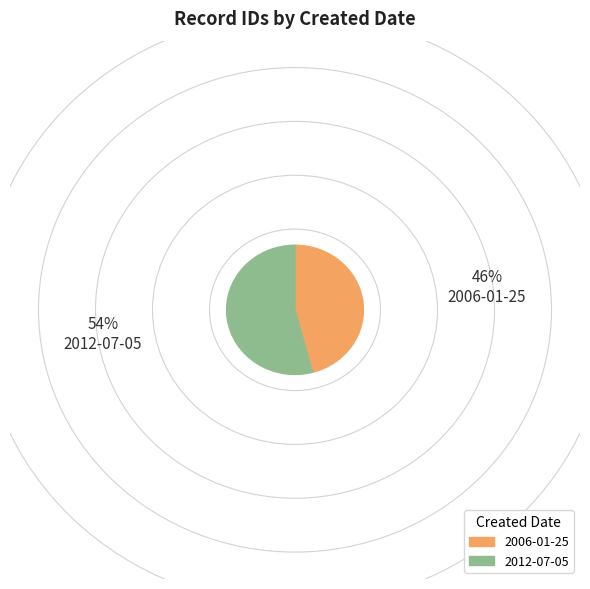

How many slices are in this pie chart?

2